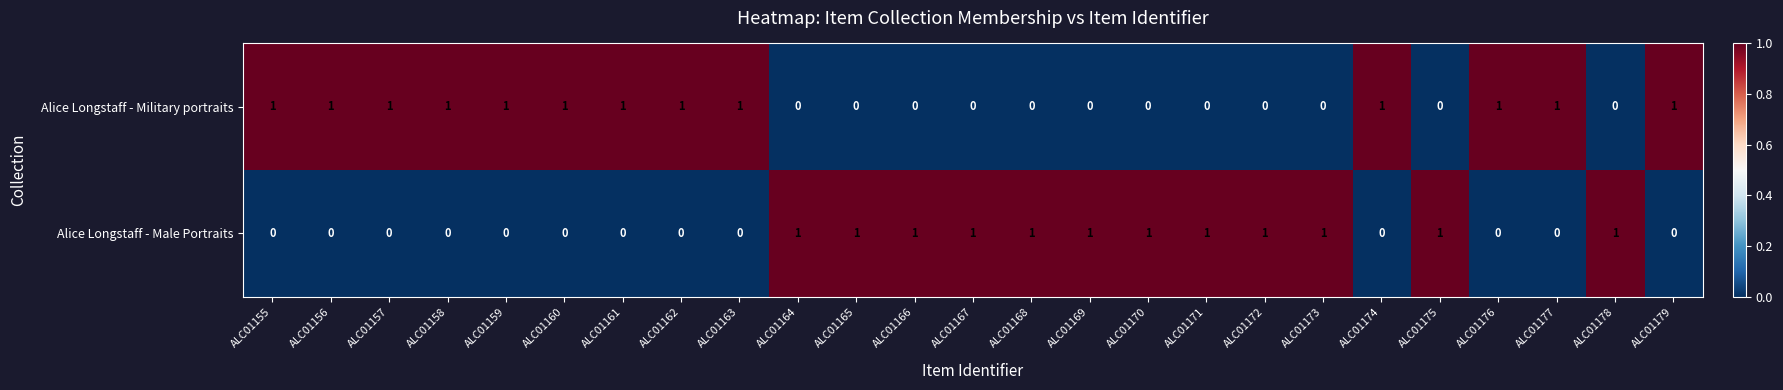

Is it true that Alice Longstaff - Male Portraits equals 2 at ALC01164?

False